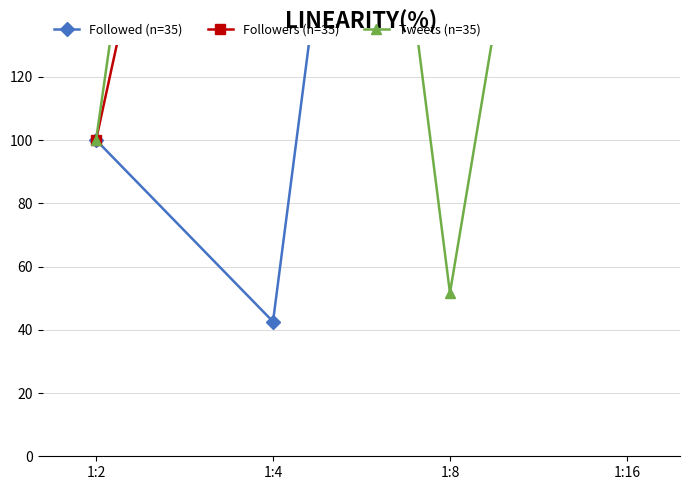

Which label corresponds to the largest value in the chart?

1:8